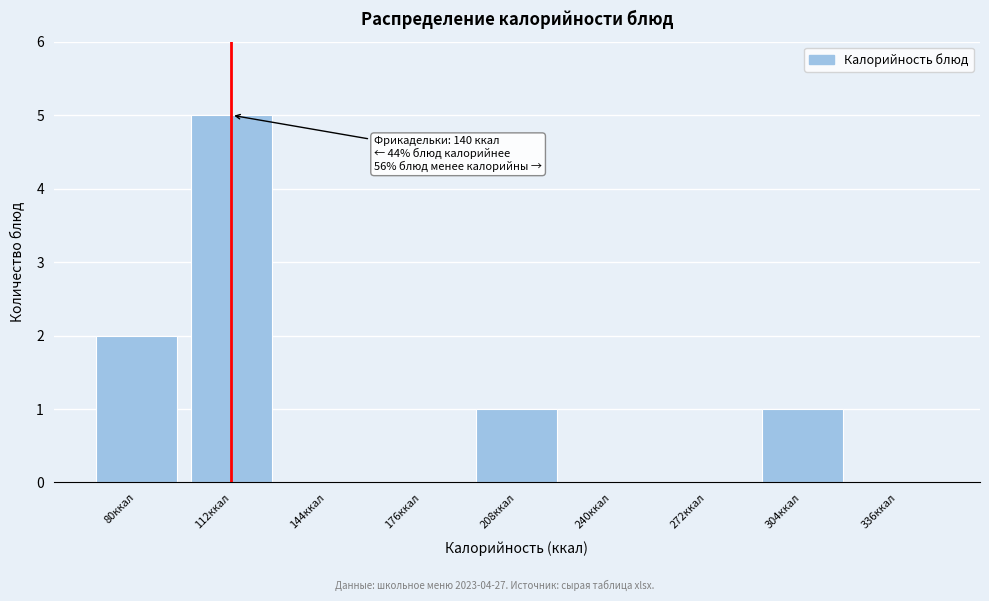

Reading right to left, transcribe all the data shown in this chart.

336ккал=0	304ккал=1	272ккал=0	240ккал=0	208ккал=1	176ккал=0	144ккал=0	112ккал=5	80ккал=2